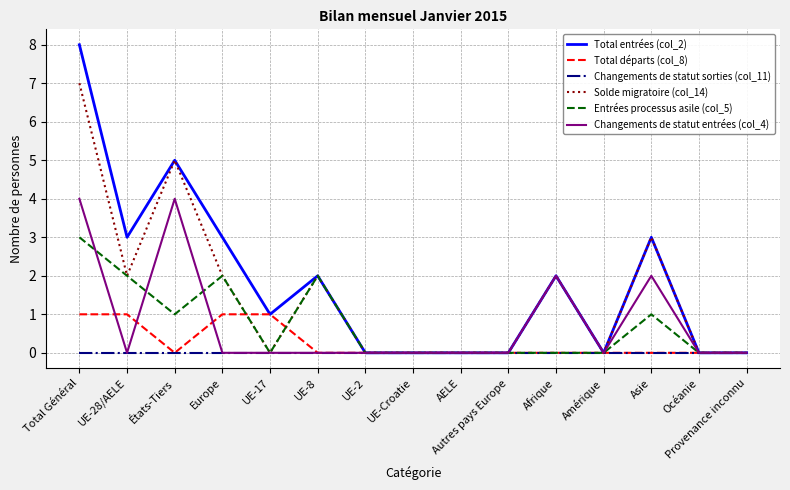

Which series has the widest spread of values?

Total entrées (col_2)